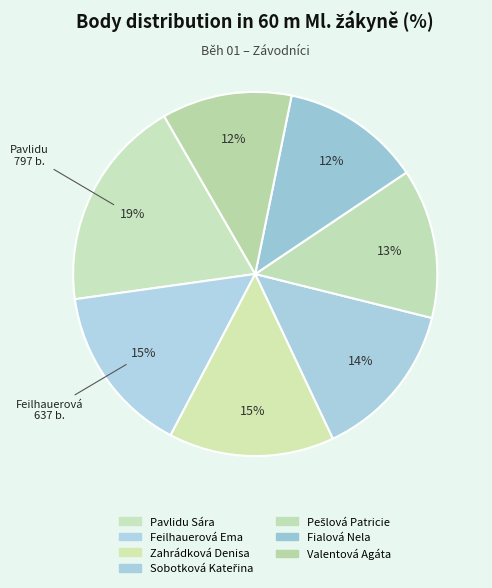

How many slices are in this pie chart?

7